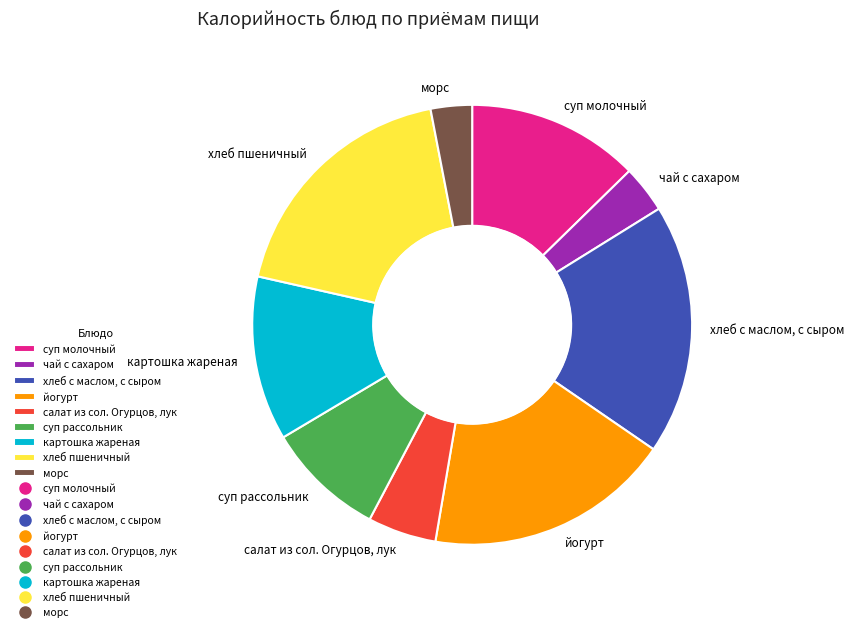

Between морс and хлеб пшеничный, which is larger?

хлеб пшеничный